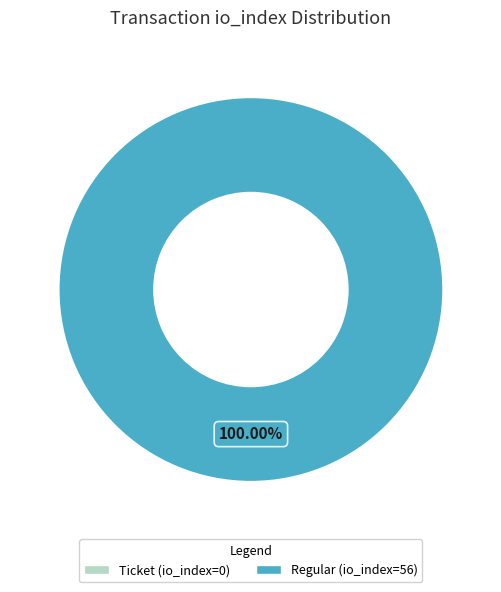

To the nearest percent, what is the combined percentage of Regular (io_index=56) and Ticket (io_index=0)?

100%